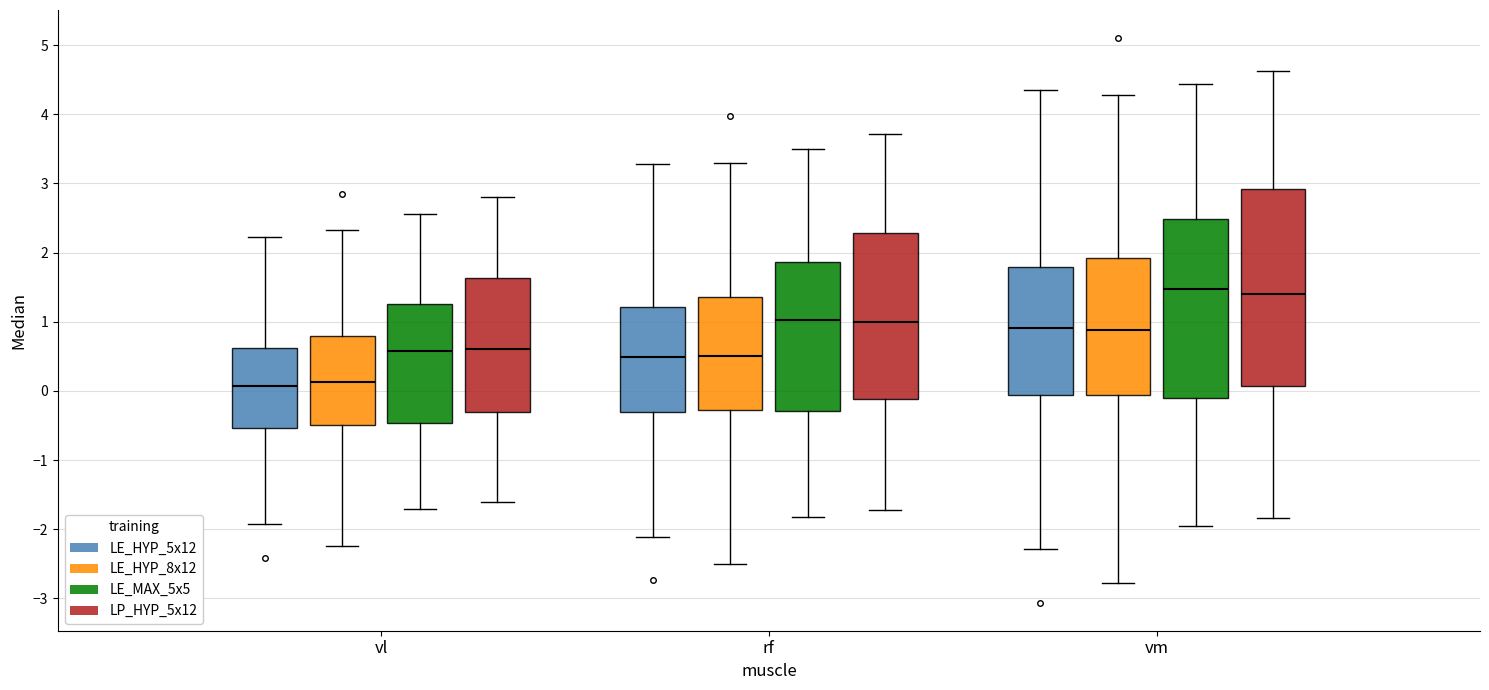

Reading left to right, transcribe this box plot: for each box, give where its median line is, the range the box spans, and where its two whiskers end, as read against the y-axis. The values are not printed on the chart, so give them approximately, as read against the axis.

vl (LE_HYP_5x12): median 0.1, box -0.5 to 0.6, whiskers -1.9 to 2.2
vl (LE_HYP_8x12): median 0.1, box -0.5 to 0.8, whiskers -2.2 to 2.3
vl (LE_MAX_5x5): median 0.6, box -0.5 to 1.3, whiskers -1.7 to 2.6
vl (LP_HYP_5x12): median 0.6, box -0.3 to 1.6, whiskers -1.6 to 2.8
rf (LE_HYP_5x12): median 0.5, box -0.3 to 1.2, whiskers -2.1 to 3.3
rf (LE_HYP_8x12): median 0.5, box -0.3 to 1.4, whiskers -2.5 to 3.3
rf (LE_MAX_5x5): median 1.0, box -0.3 to 1.9, whiskers -1.8 to 3.5
rf (LP_HYP_5x12): median 1.0, box -0.1 to 2.3, whiskers -1.7 to 3.7
vm (LE_HYP_5x12): median 0.9, box -0.1 to 1.8, whiskers -2.3 to 4.4
vm (LE_HYP_8x12): median 0.9, box -0.1 to 1.9, whiskers -2.8 to 4.3
vm (LE_MAX_5x5): median 1.5, box -0.1 to 2.5, whiskers -1.9 to 4.4
vm (LP_HYP_5x12): median 1.4, box 0.1 to 2.9, whiskers -1.8 to 4.6